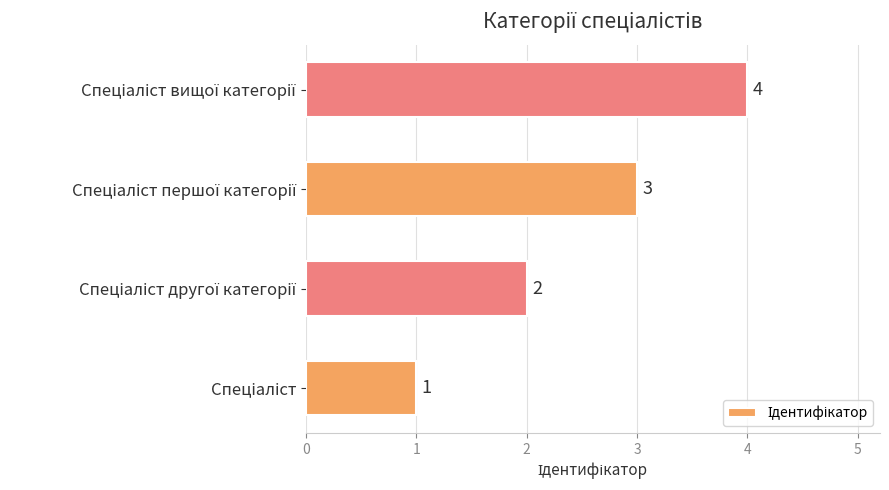

How many values are between 2 and 4?

3